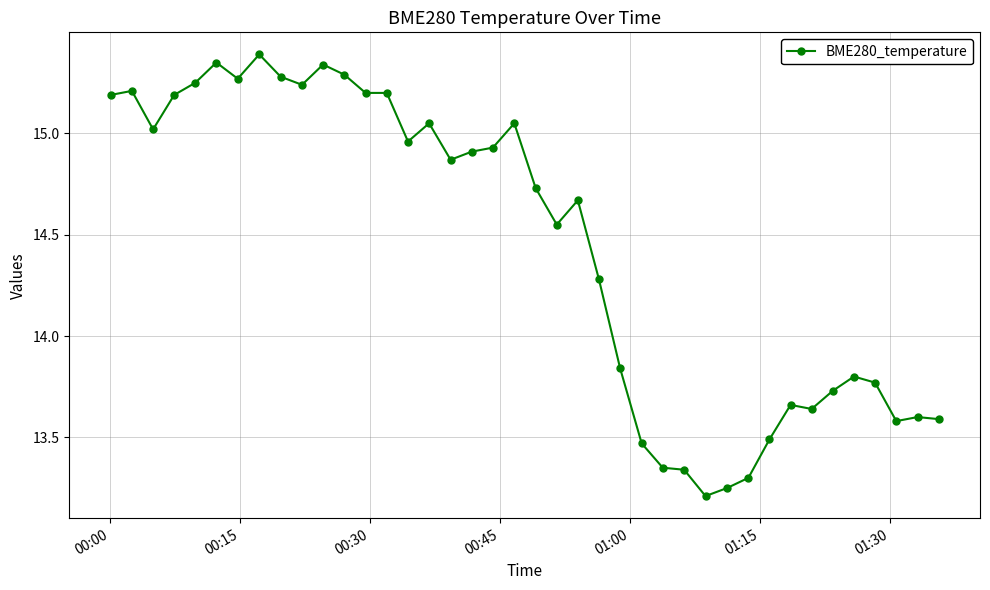

True or false: the data has more than 1 interior local peaks.

True